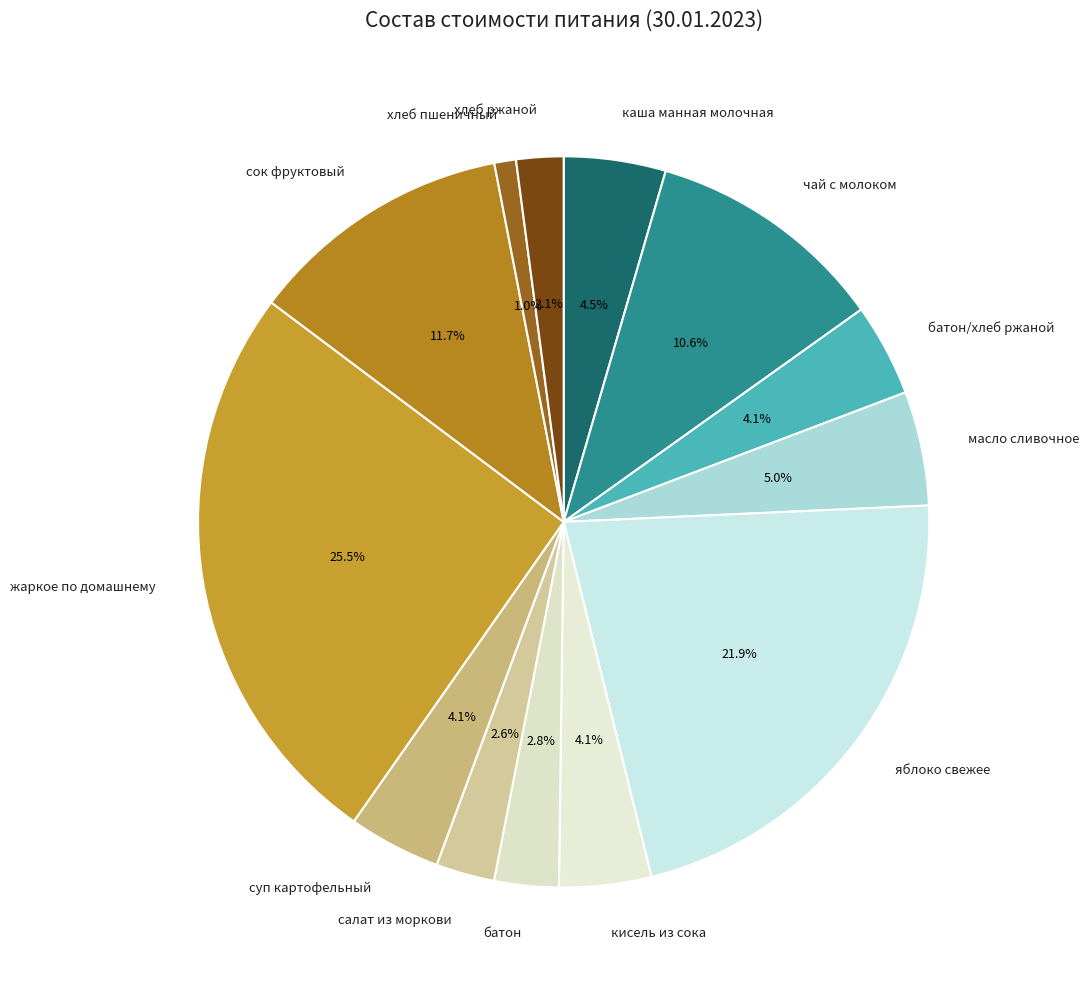

Which category has the smallest portion of the pie?

хлеб пшеничный